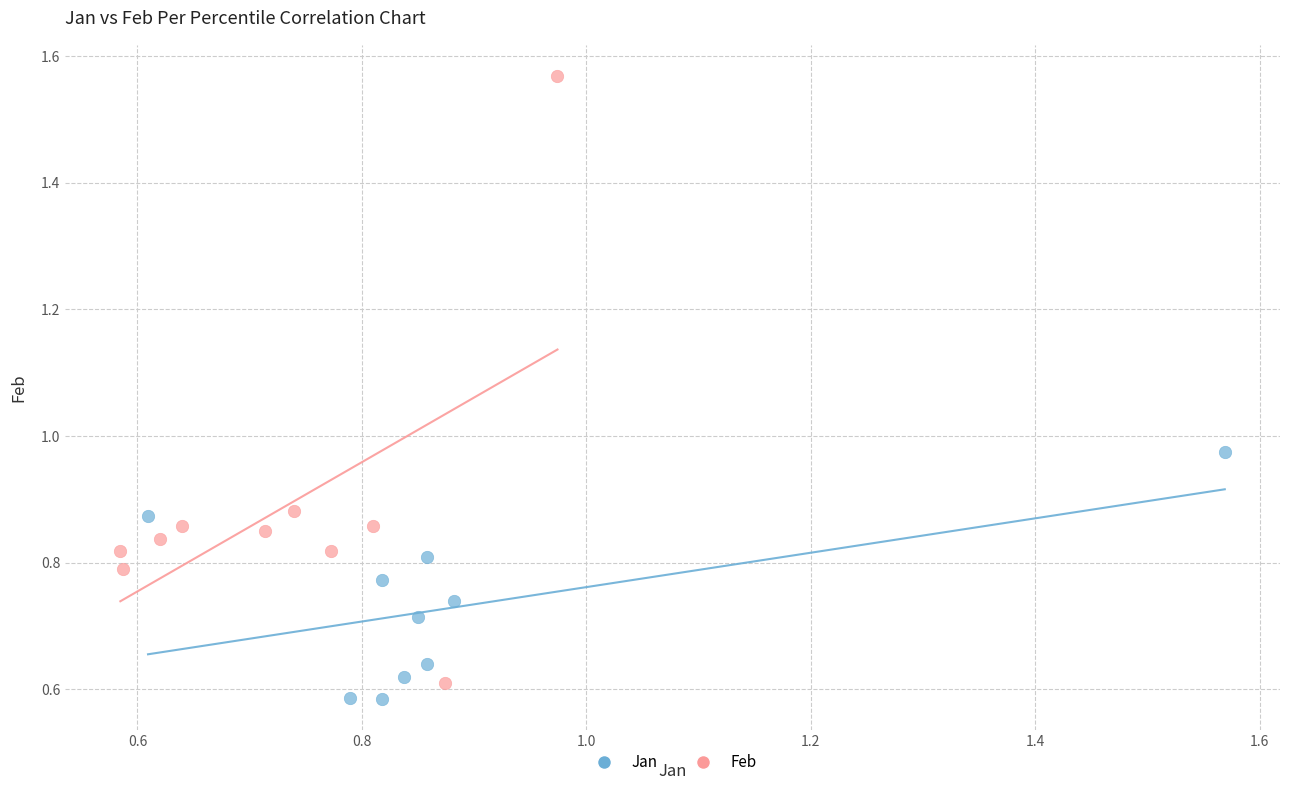

What are all the series names shown in the legend?

Jan, Feb